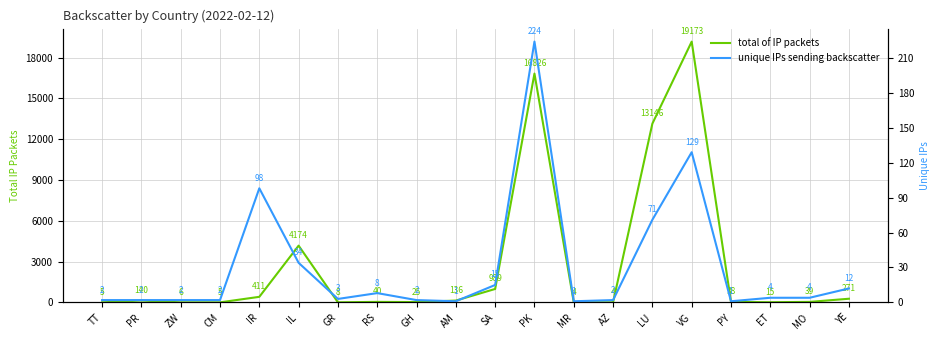

Which category has the highest value across all series?

VG